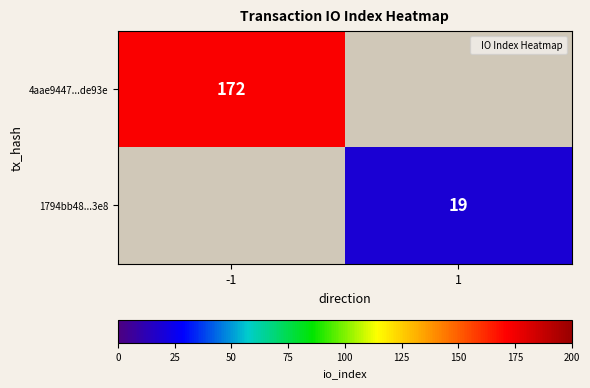

True or false: 4aae9447...de93e has a value of 172 at -1.

True